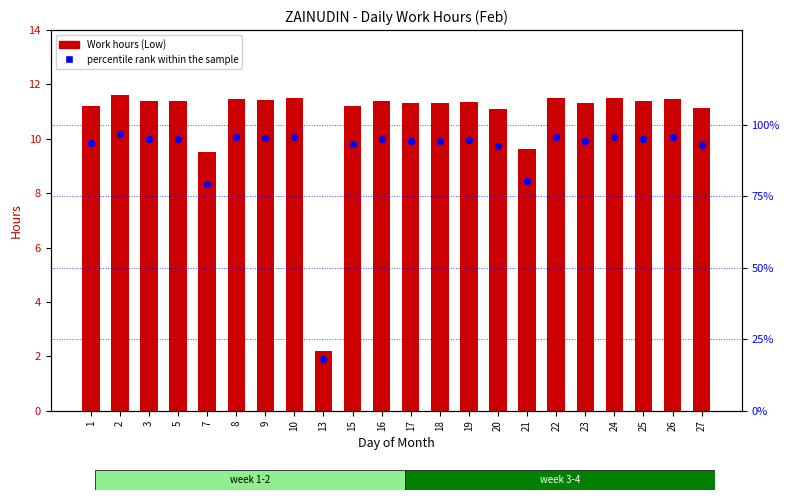

Which series has the largest total across all categories?

percentile rank within the sample